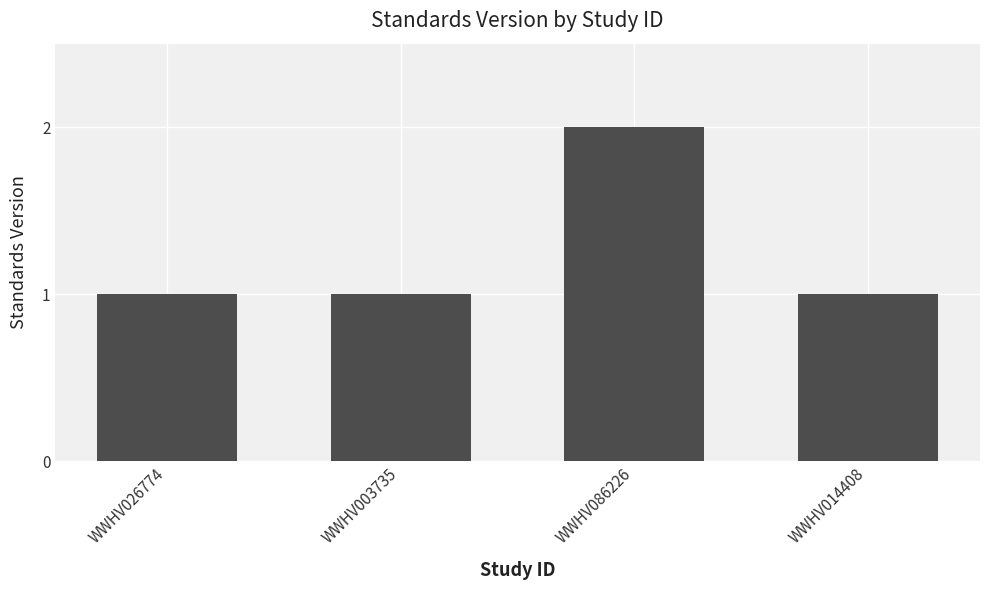

What is the label of the 2nd bar from the right?

WWHV086226